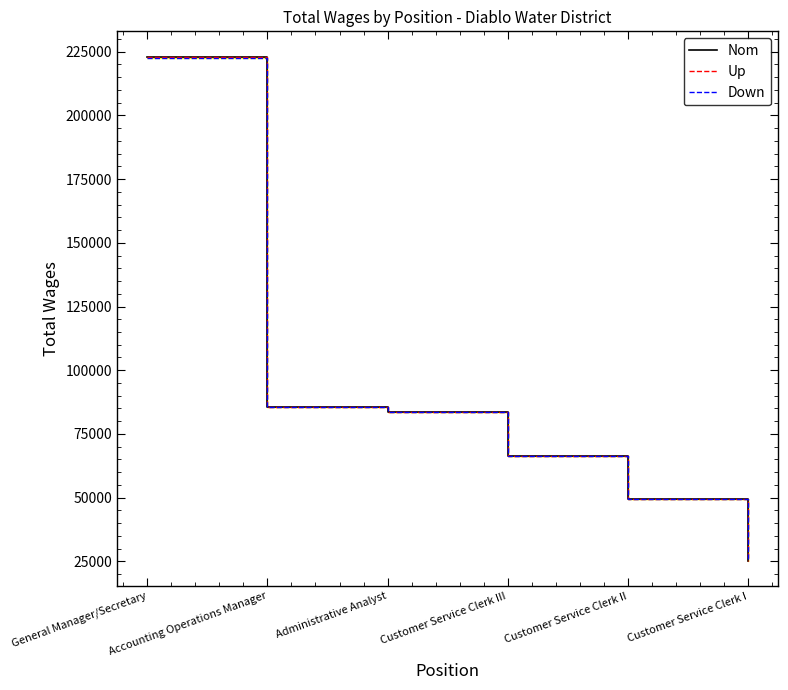

At how many categories does at least one series exceed 144337?

1